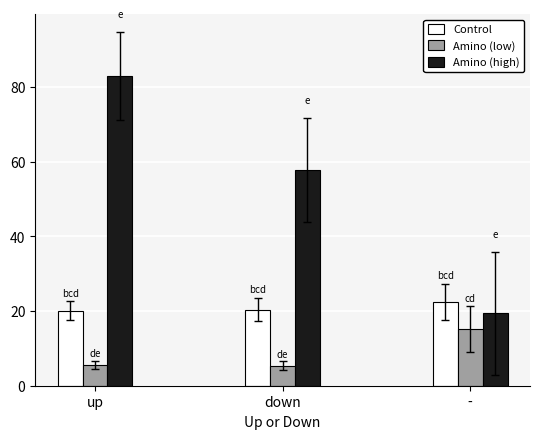

What is the difference between the maximum and minimum values in the Control series?

2.3